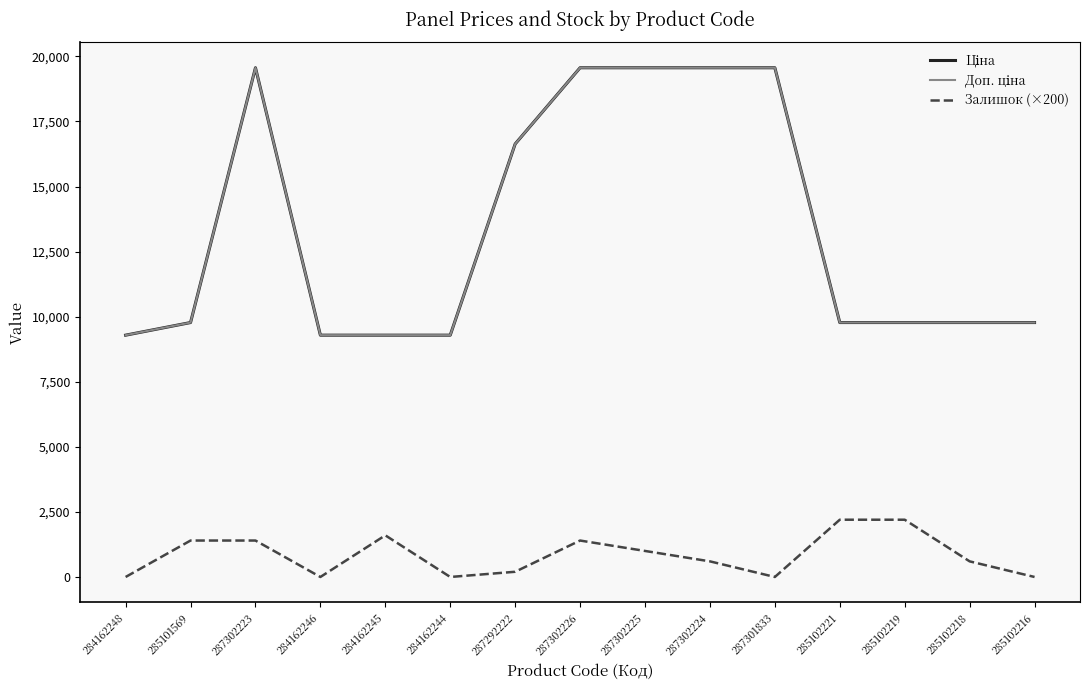

Which series has the largest range (max minus min)?

Ціна